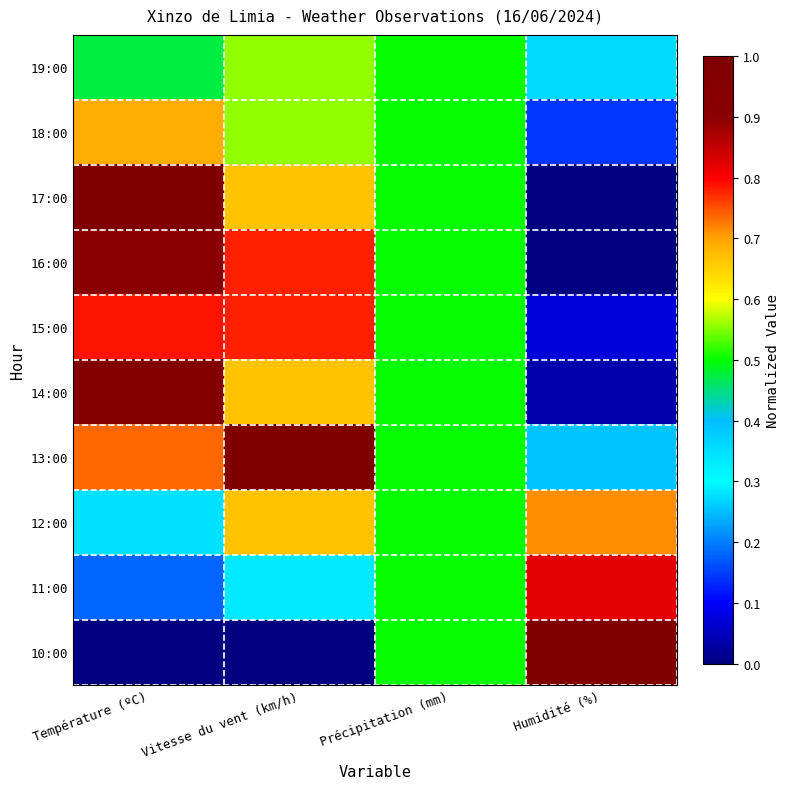

Rank the series by their maximum value, from highest to lowest.

17:00, 13:00, 10:00, 14:00, 16:00, 11:00, 15:00, 12:00, 18:00, 19:00